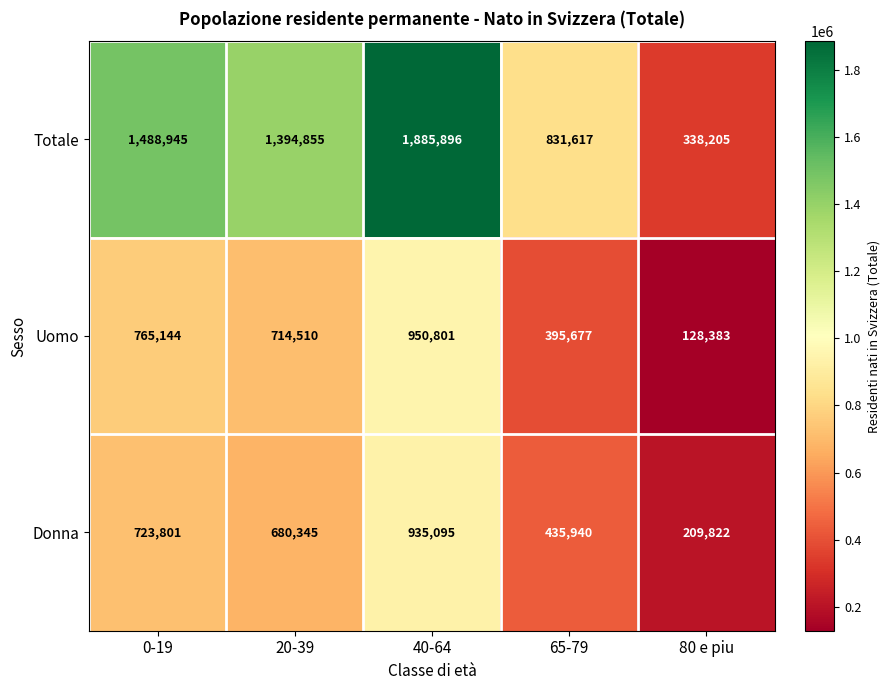

What is the total value across all series at 65-79?

1663234